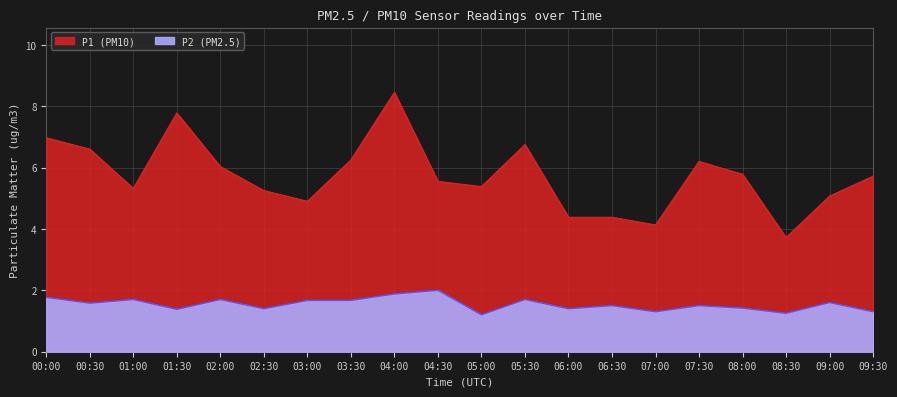

At which label does P1 reach its peak?

04:00